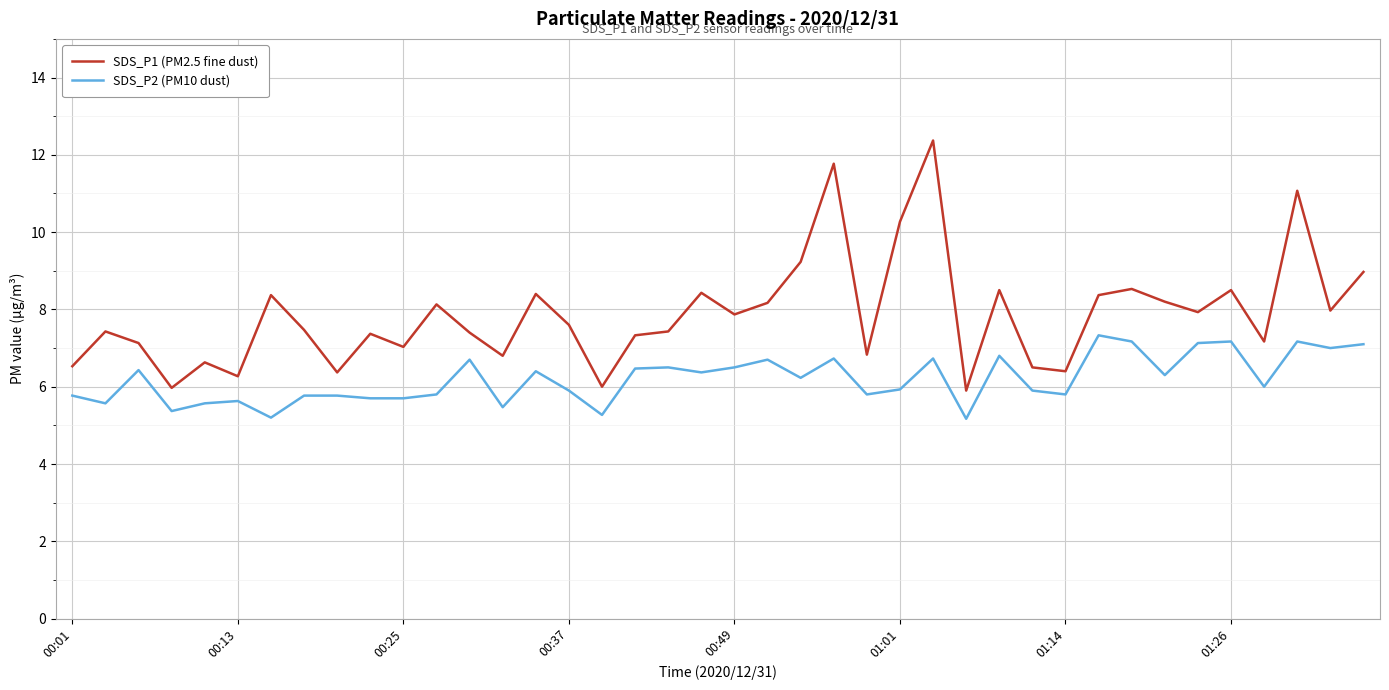

True or false: SDS_P2 (PM10 dust) and SDS_P1 (PM2.5 fine dust) cross at least once.

False